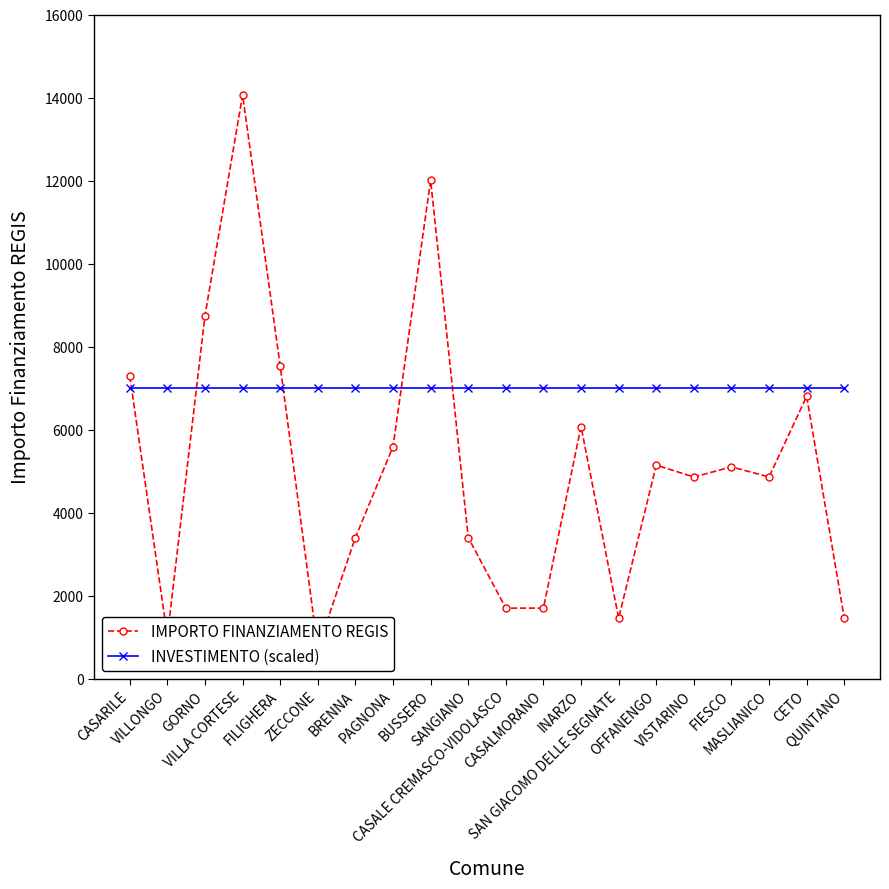

True or false: INVESTIMENTO (scaled) and IMPORTO FINANZIAMENTO REGIS cross at least once.

True